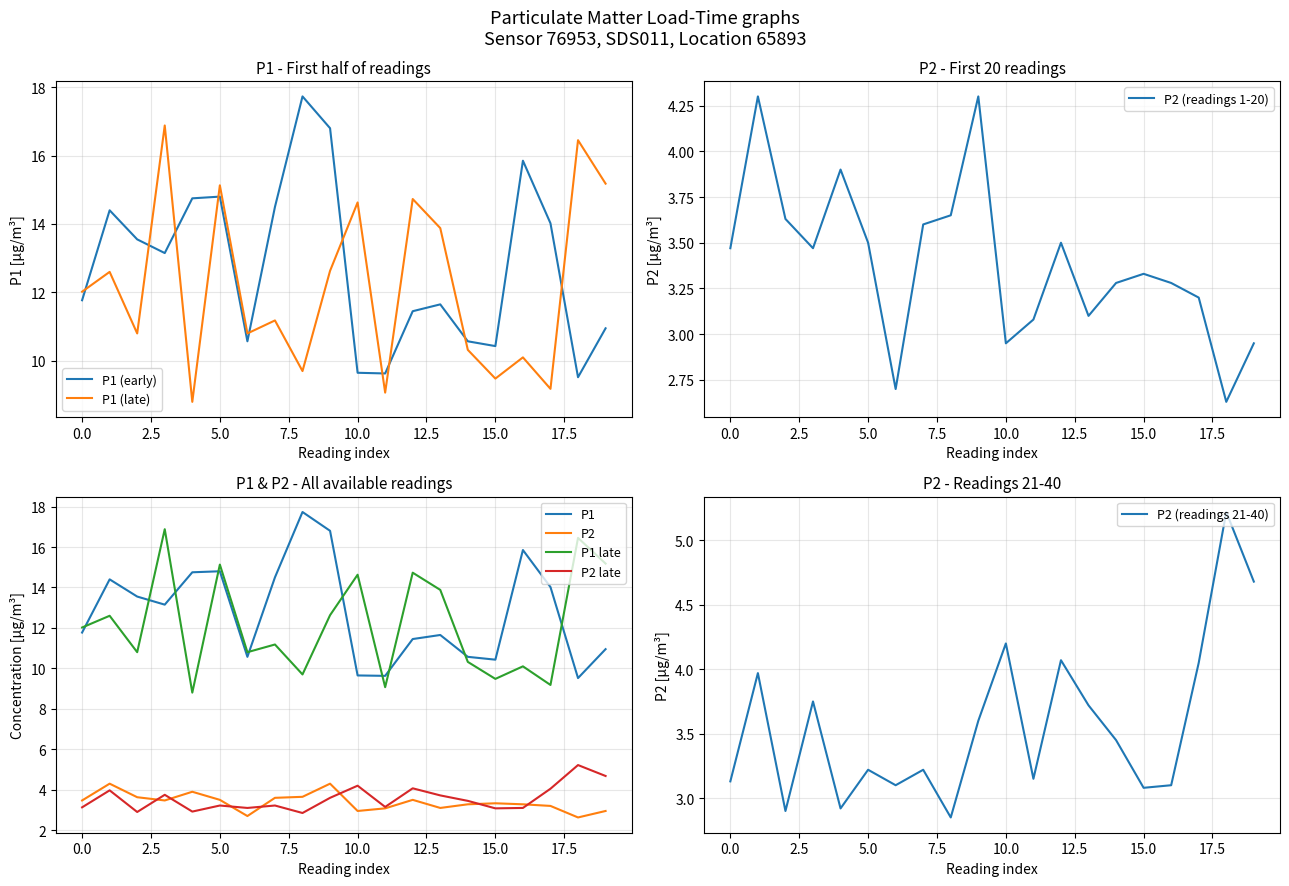

What is the maximum value for P1 (late)?

16.9